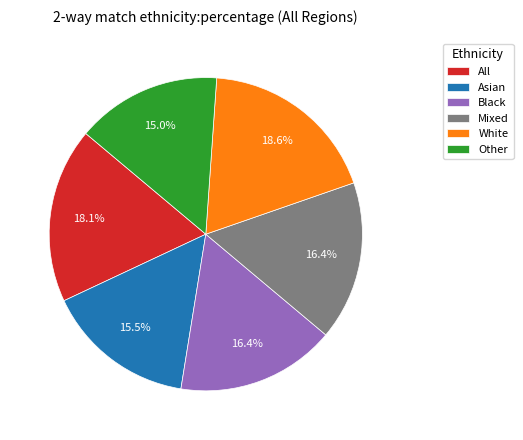

Approximately how many times larger is the value at White compared to Asian?

1.2